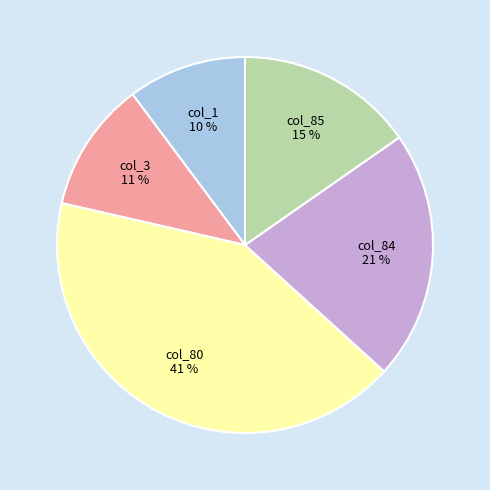

Which slice is the smallest?

col_1